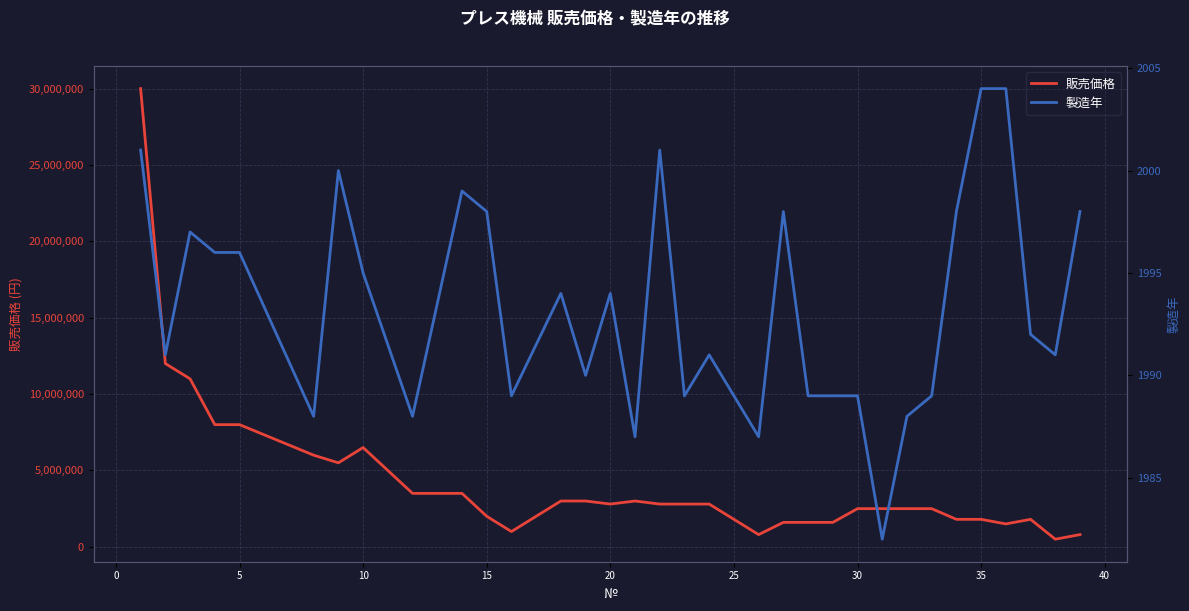

Is the value of 製造年 at 27 greater than the value of 販売価格 at 30?

No